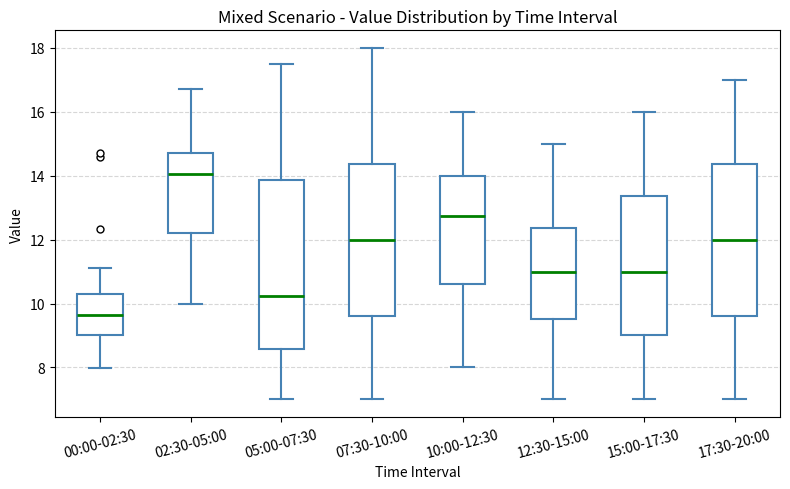

Reading left to right, read every box against the y-axis: the position of its median line, the range the box covers, and the ends of its whiskers. The values are not printed on the chart, so give them approximately, as read against the axis.

00:00-02:30: median 9.6, box 9.0 to 10.2, whiskers 8.0 to 11.2
02:30-05:00: median 14.0, box 12.2 to 14.8, whiskers 10.0 to 16.8
05:00-07:30: median 10.2, box 8.6 to 13.8, whiskers 7.0 to 17.6
07:30-10:00: median 12.0, box 9.6 to 14.4, whiskers 7.0 to 18.0
10:00-12:30: median 12.8, box 10.6 to 14.0, whiskers 8.0 to 16.0
12:30-15:00: median 11.0, box 9.6 to 12.4, whiskers 7.0 to 15.0
15:00-17:30: median 11.0, box 9.0 to 13.4, whiskers 7.0 to 16.0
17:30-20:00: median 12.0, box 9.6 to 14.4, whiskers 7.0 to 17.0